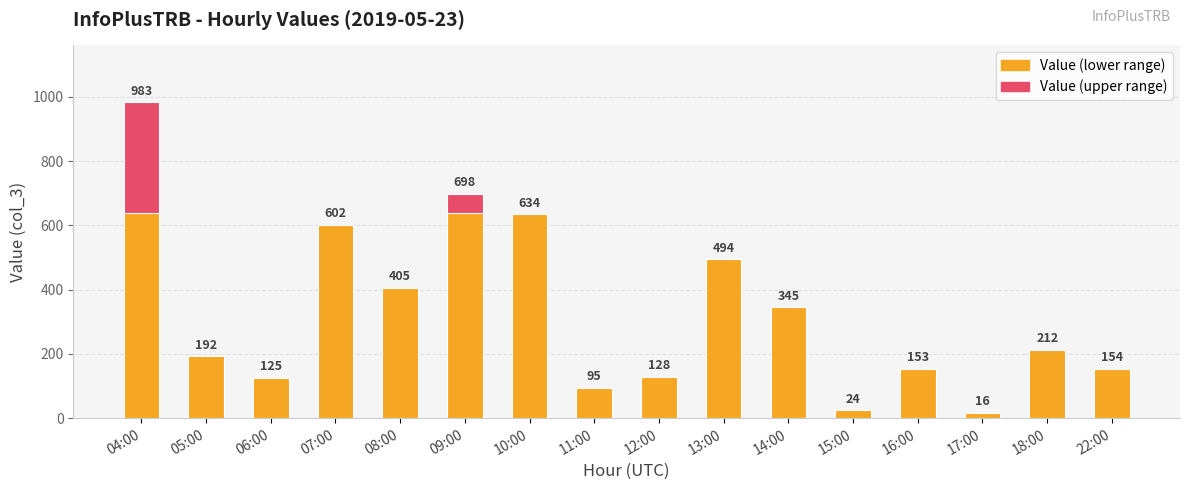

Is it true that the value at 09:00 is 1182?

False